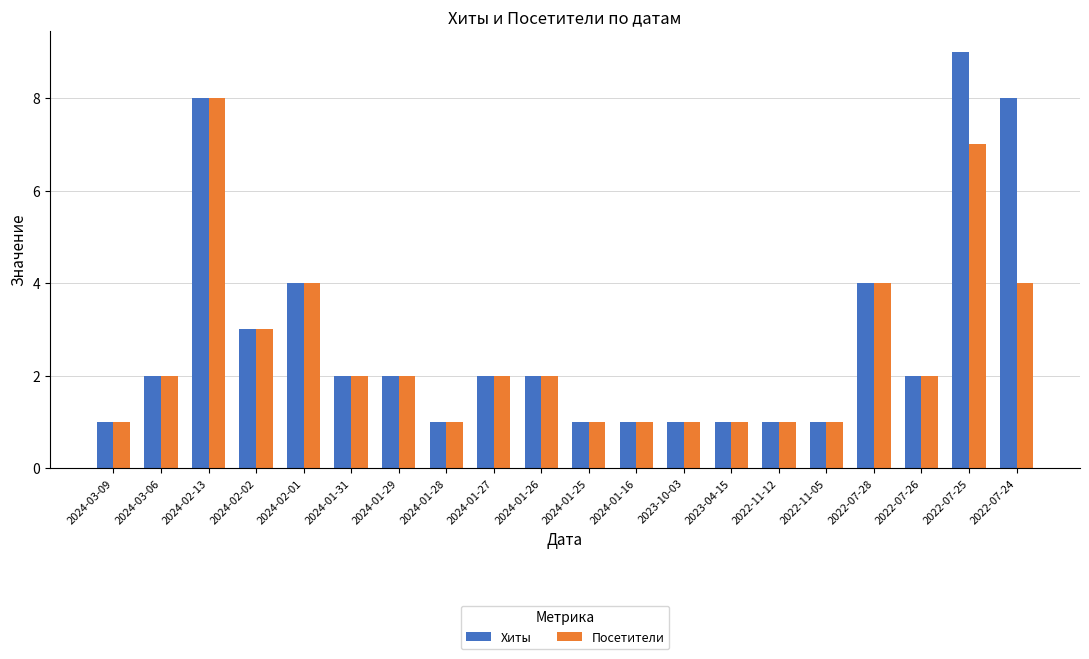

Which series changed the most between 2024-01-29 and 2022-07-25?

Хиты